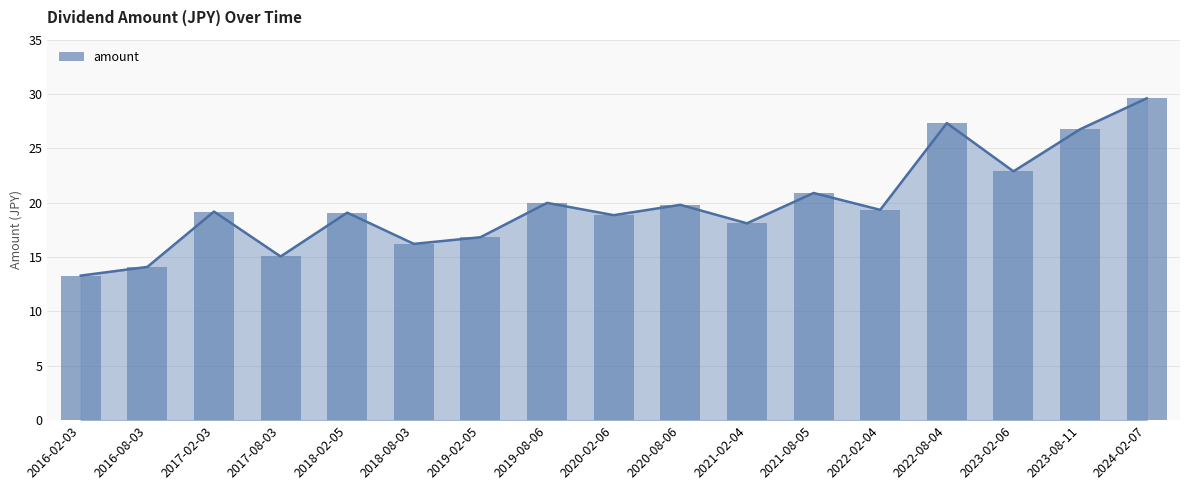

What is the difference between the values at 2023-08-11 and 2022-02-04?

7.4